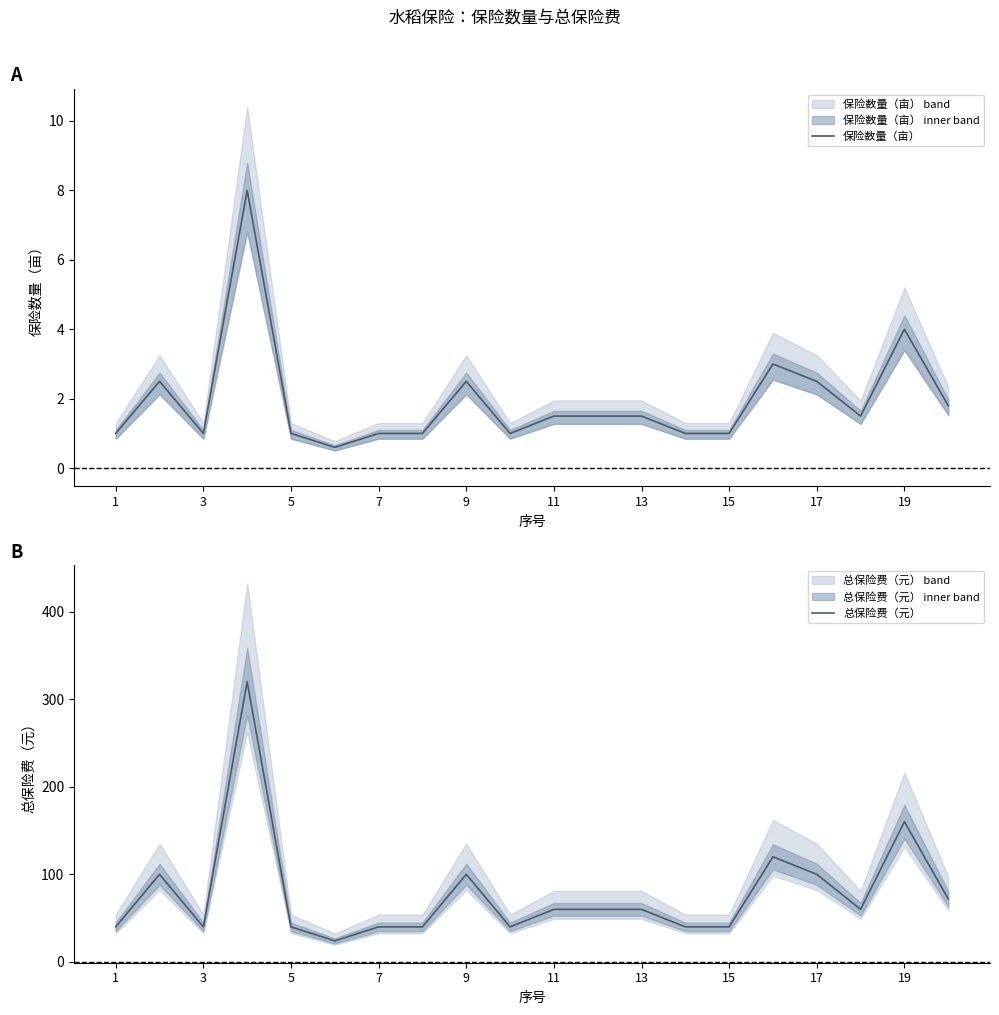

What is the greatest value displayed?

320.0